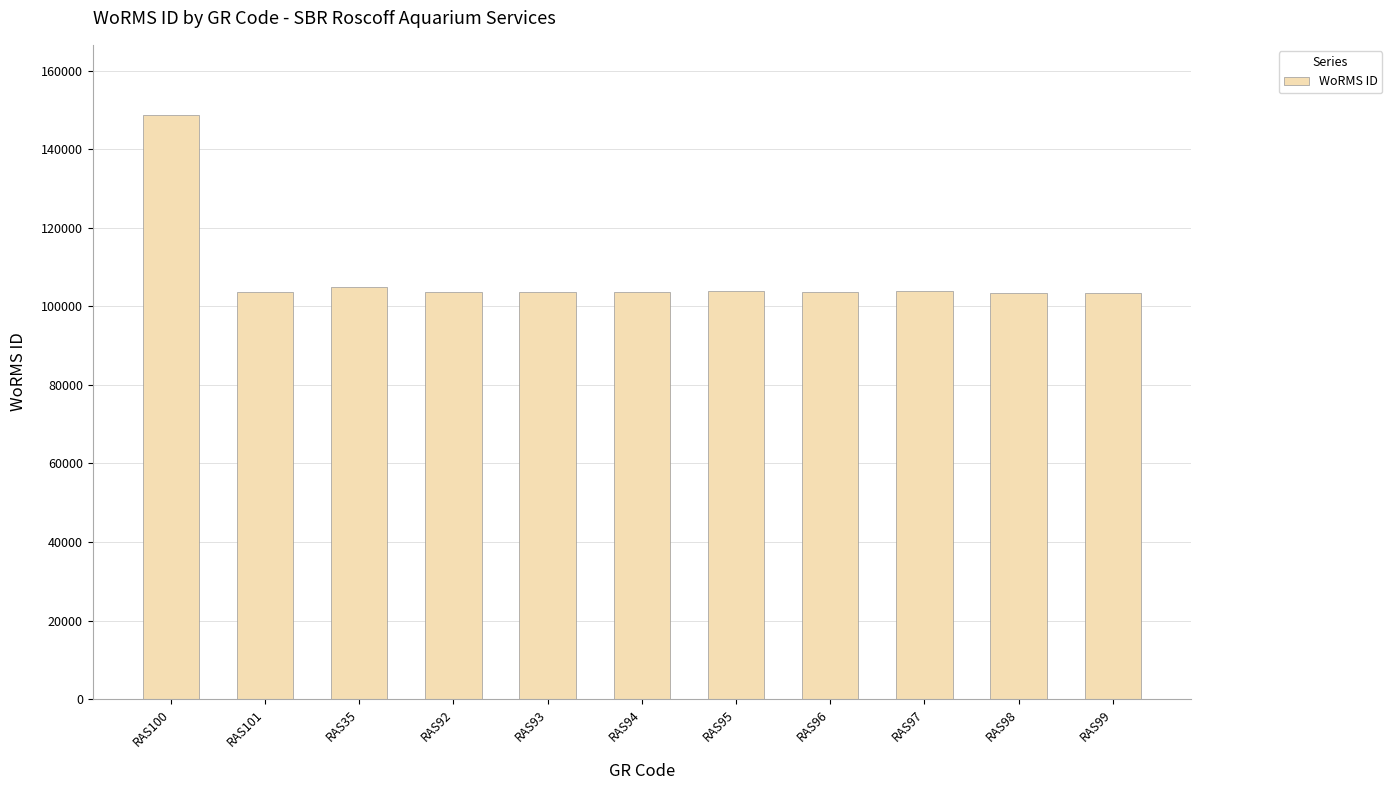

What is the value of the 1st bar from the left?

148714